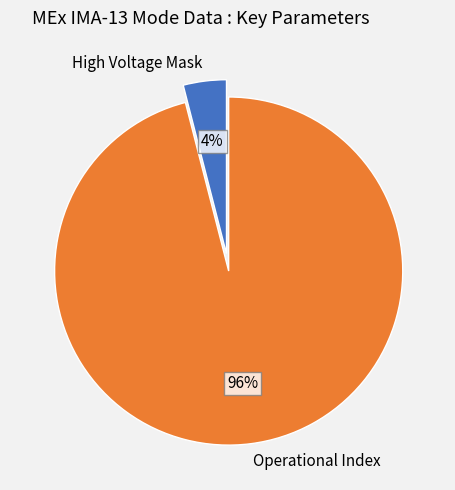

To the nearest percent, what portion does High Voltage Mask represent?

4%